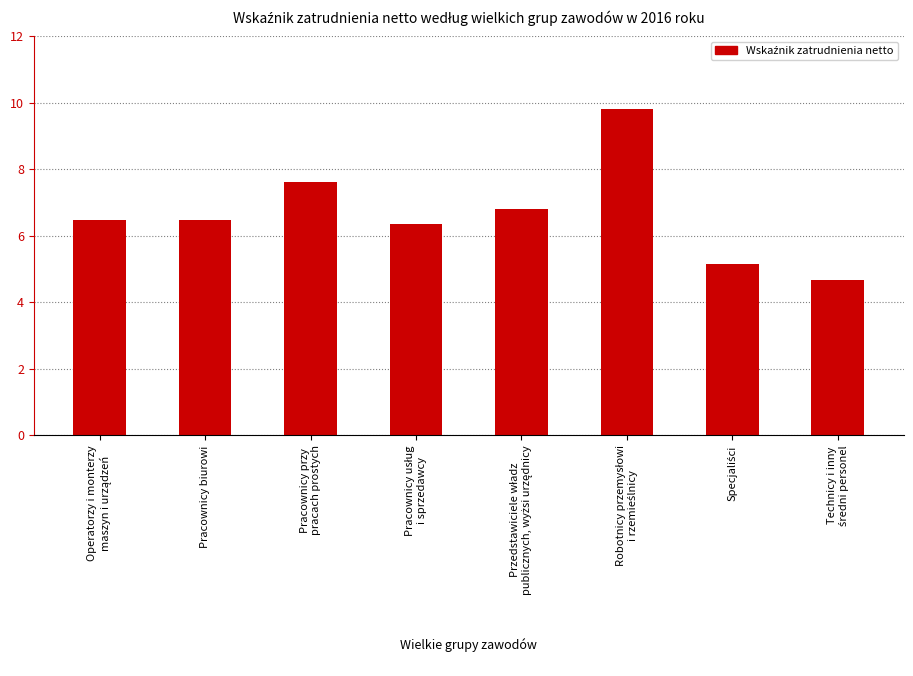

What is the value of the 2nd bar from the left?

6.5